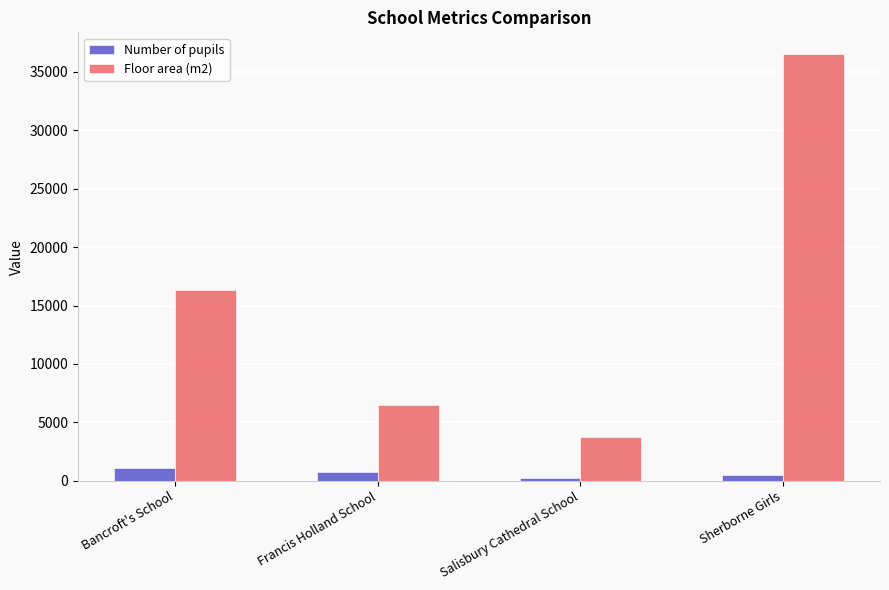

How many data points does each series have?

4